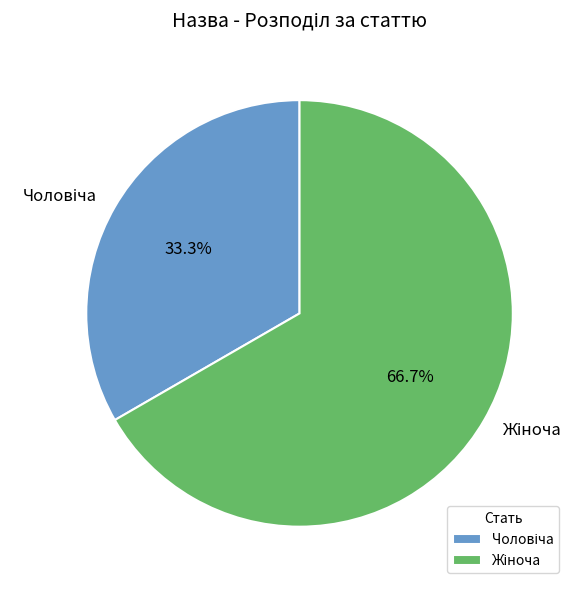

Is there a majority slice in this chart?

Yes